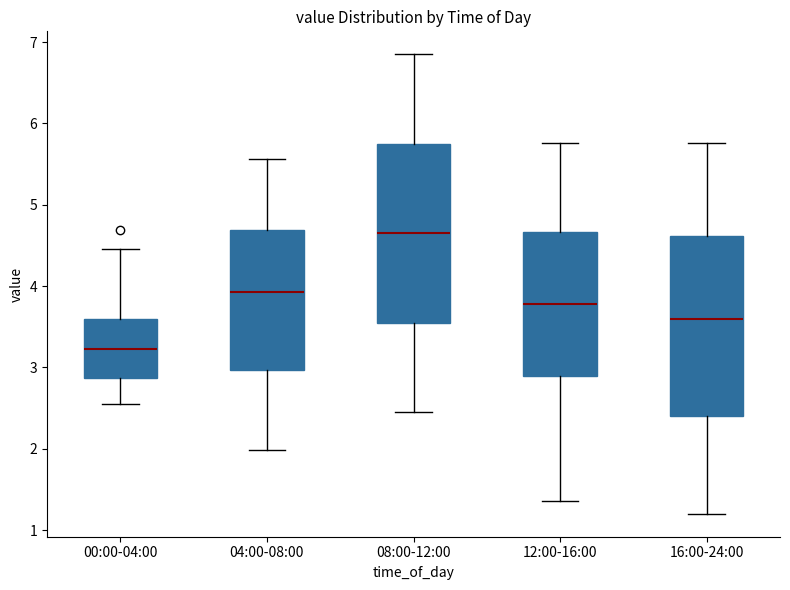

Where does the lower whisker of the box for 08:00-12:00 end on the y-axis? The values are not printed on the chart, so give them approximately, as read against the axis.

2.5